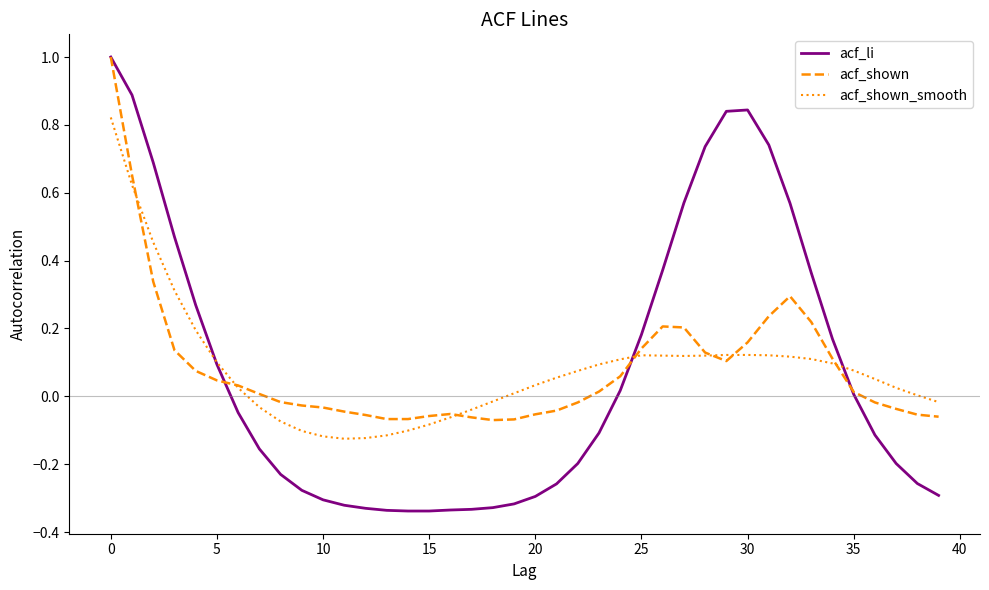

Which series has the widest spread of values?

acf_li